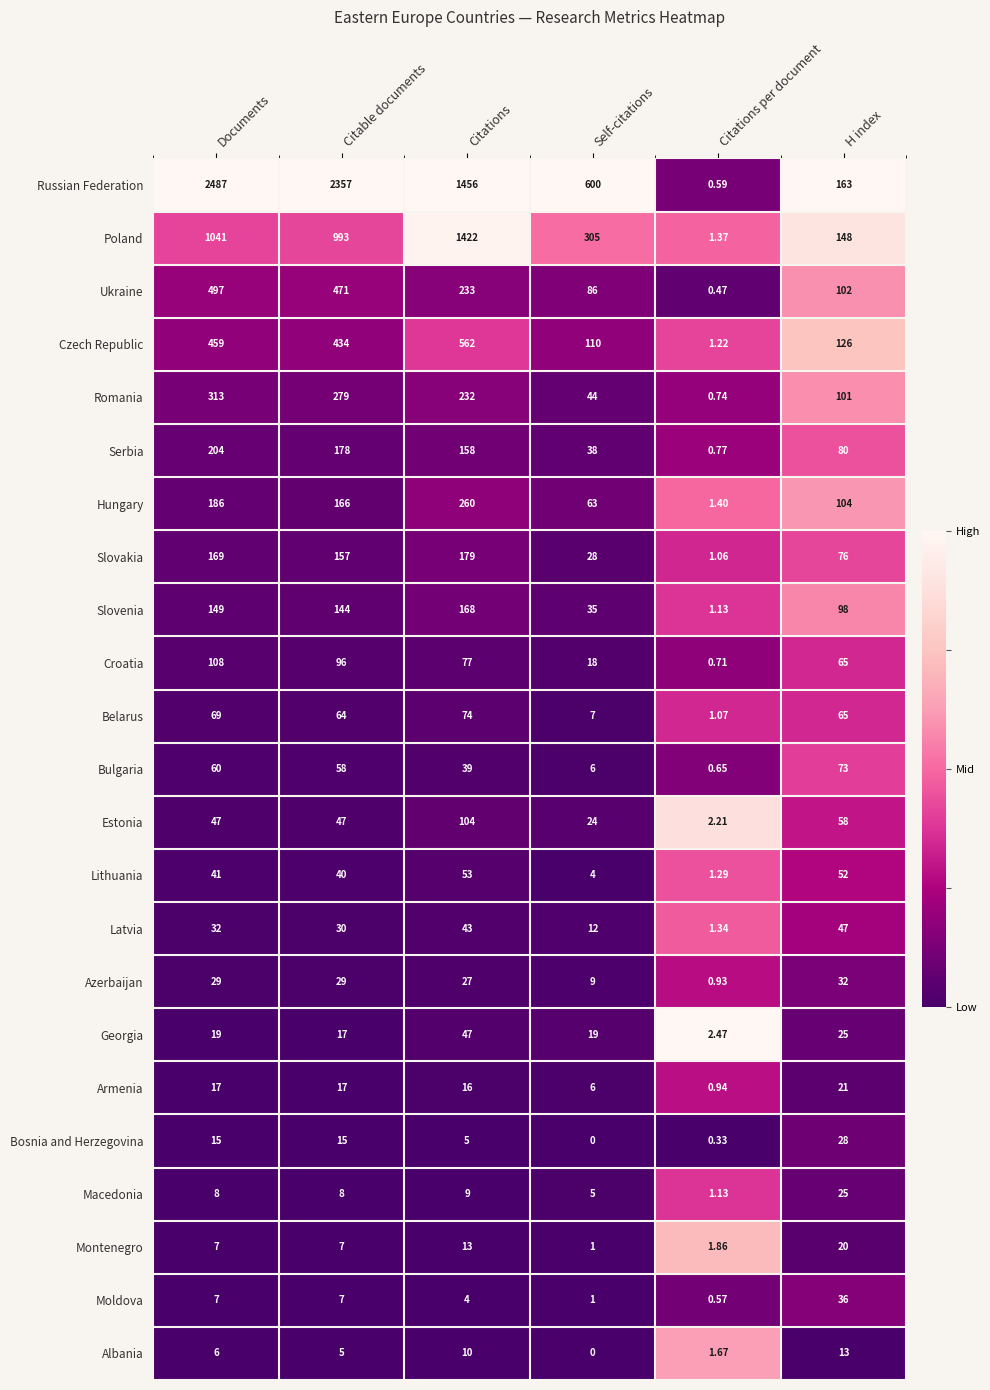

How many series are shown in this chart?

23